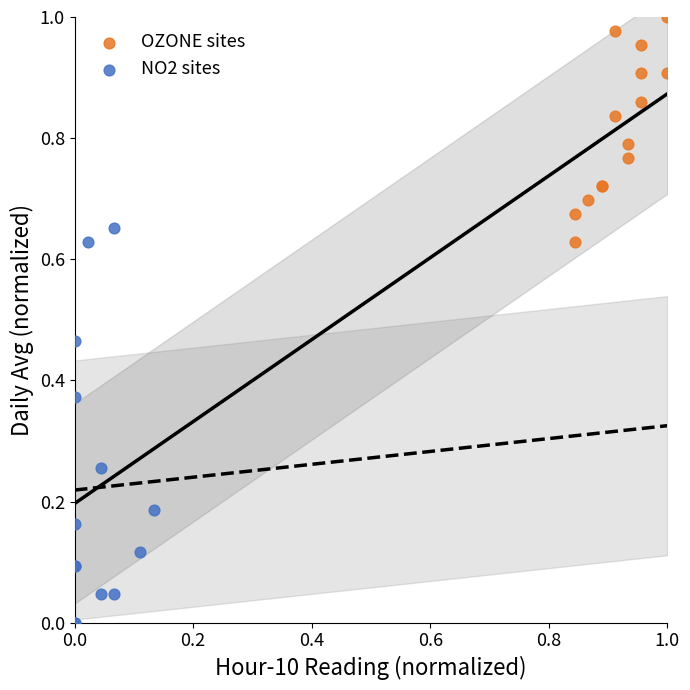

Which series has the largest Y range (max minus min)?

NO2 sites